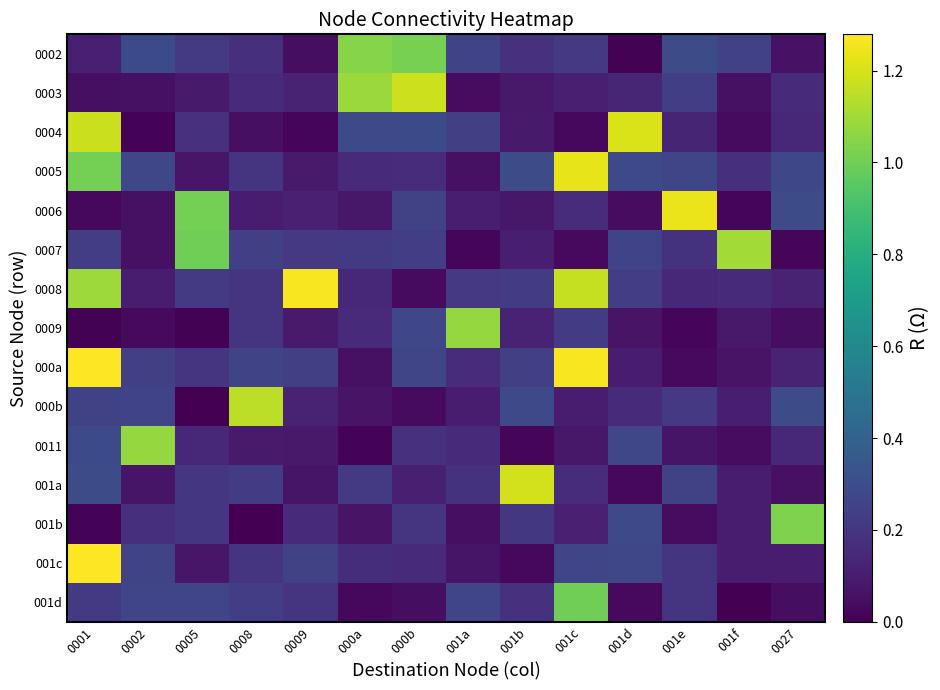

Reading right to left, what are all the values shown in this chart?

0002: 0027=0.1	001f=0.2	001e=0.3	001d=0.0	001c=0.2	001b=0.2	001a=0.3	000b=1.0	000a=1.0	0009=0.0	0008=0.2	0005=0.2	0002=0.3	0001=0.1
0003: 0027=0.2	001f=0.1	001e=0.2	001d=0.1	001c=0.1	001b=0.1	001a=0.0	000b=1.2	000a=1.1	0009=0.1	0008=0.2	0005=0.1	0002=0.1	0001=0.1
0004: 0027=0.1	001f=0.0	001e=0.1	001d=1.2	001c=0.0	001b=0.1	001a=0.2	000b=0.3	000a=0.3	0009=0.0	0008=0.1	0005=0.2	0002=0.0	0001=1.2
0005: 0027=0.3	001f=0.2	001e=0.3	001d=0.3	001c=1.2	001b=0.3	001a=0.1	000b=0.2	000a=0.2	0009=0.1	0008=0.2	0005=0.1	0002=0.3	0001=1.0
0006: 0027=0.3	001f=0.0	001e=1.2	001d=0.0	001c=0.2	001b=0.1	001a=0.1	000b=0.2	000a=0.1	0009=0.1	0008=0.1	0005=1.0	0002=0.1	0001=0.0
0007: 0027=0.0	001f=1.1	001e=0.2	001d=0.3	001c=0.0	001b=0.1	001a=0.0	000b=0.2	000a=0.2	0009=0.2	0008=0.2	0005=1.0	0002=0.1	0001=0.2
0008: 0027=0.1	001f=0.2	001e=0.1	001d=0.2	001c=1.2	001b=0.2	001a=0.2	000b=0.0	000a=0.1	0009=1.3	0008=0.2	0005=0.2	0002=0.1	0001=1.1
0009: 0027=0.0	001f=0.1	001e=0.0	001d=0.1	001c=0.2	001b=0.1	001a=1.1	000b=0.3	000a=0.2	0009=0.1	0008=0.2	0005=0.0	0002=0.0	0001=0.0
000a: 0027=0.1	001f=0.1	001e=0.0	001d=0.1	001c=1.3	001b=0.2	001a=0.2	000b=0.3	000a=0.1	0009=0.2	0008=0.3	0005=0.2	0002=0.2	0001=1.3
000b: 0027=0.3	001f=0.1	001e=0.2	001d=0.2	001c=0.1	001b=0.3	001a=0.1	000b=0.0	000a=0.1	0009=0.1	0008=1.2	0005=0.0	0002=0.3	0001=0.2
0011: 0027=0.1	001f=0.0	001e=0.1	001d=0.3	001c=0.1	001b=0.0	001a=0.2	000b=0.2	000a=0.0	0009=0.1	0008=0.1	0005=0.1	0002=1.1	0001=0.3
001a: 0027=0.1	001f=0.1	001e=0.3	001d=0.0	001c=0.2	001b=1.2	001a=0.2	000b=0.1	000a=0.2	0009=0.1	0008=0.2	0005=0.2	0002=0.1	0001=0.3
001b: 0027=1.0	001f=0.1	001e=0.0	001d=0.3	001c=0.1	001b=0.2	001a=0.1	000b=0.2	000a=0.1	0009=0.2	0008=0.0	0005=0.2	0002=0.2	0001=0.0
001c: 0027=0.1	001f=0.1	001e=0.2	001d=0.3	001c=0.3	001b=0.0	001a=0.1	000b=0.2	000a=0.2	0009=0.2	0008=0.2	0005=0.1	0002=0.3	0001=1.3
001d: 0027=0.0	001f=0.0	001e=0.2	001d=0.0	001c=1.0	001b=0.2	001a=0.3	000b=0.0	000a=0.0	0009=0.2	0008=0.2	0005=0.3	0002=0.3	0001=0.2